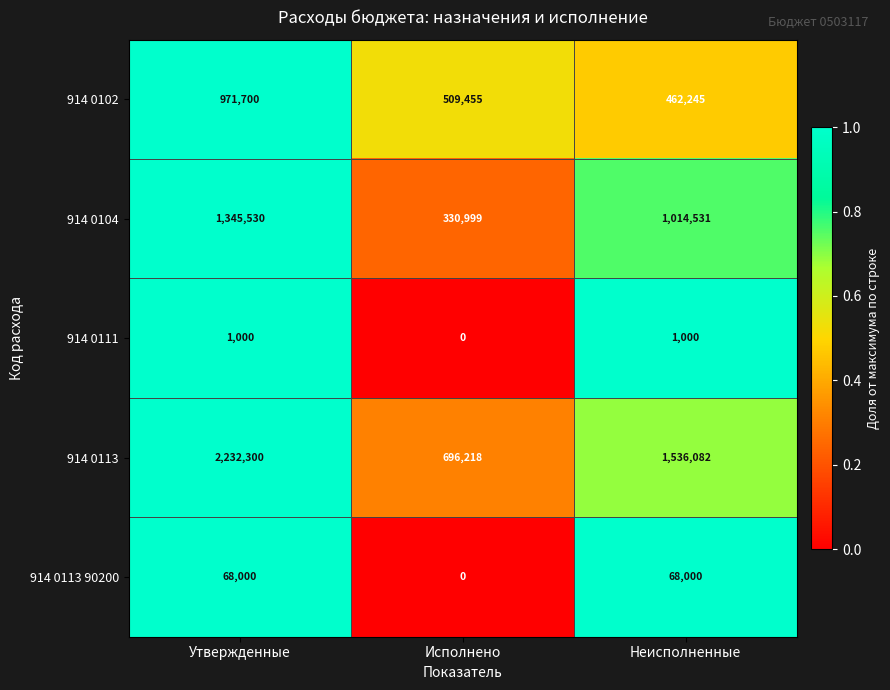

How many distinct data groups are displayed?

5